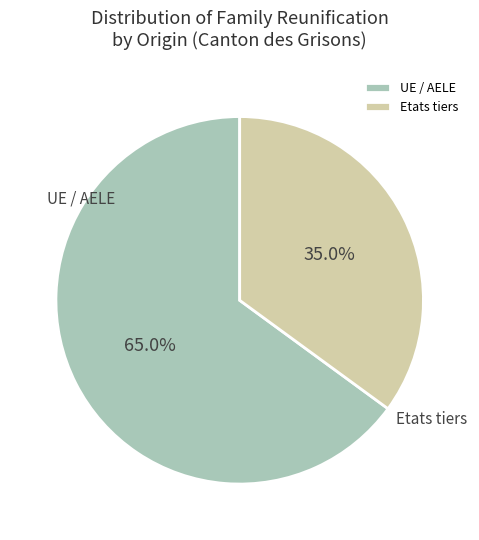

What percentage do UE / AELE and Etats tiers together represent?

100.0%